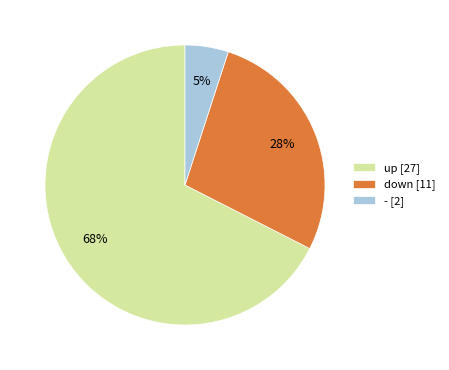

Which category has the smallest portion of the pie?

-